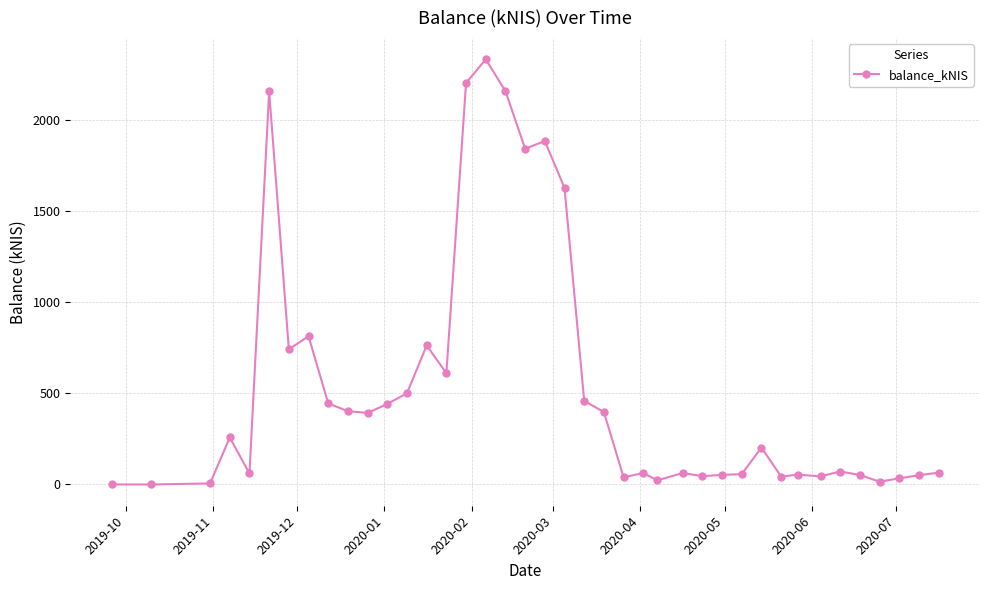

What is the greatest value displayed?

2331.0